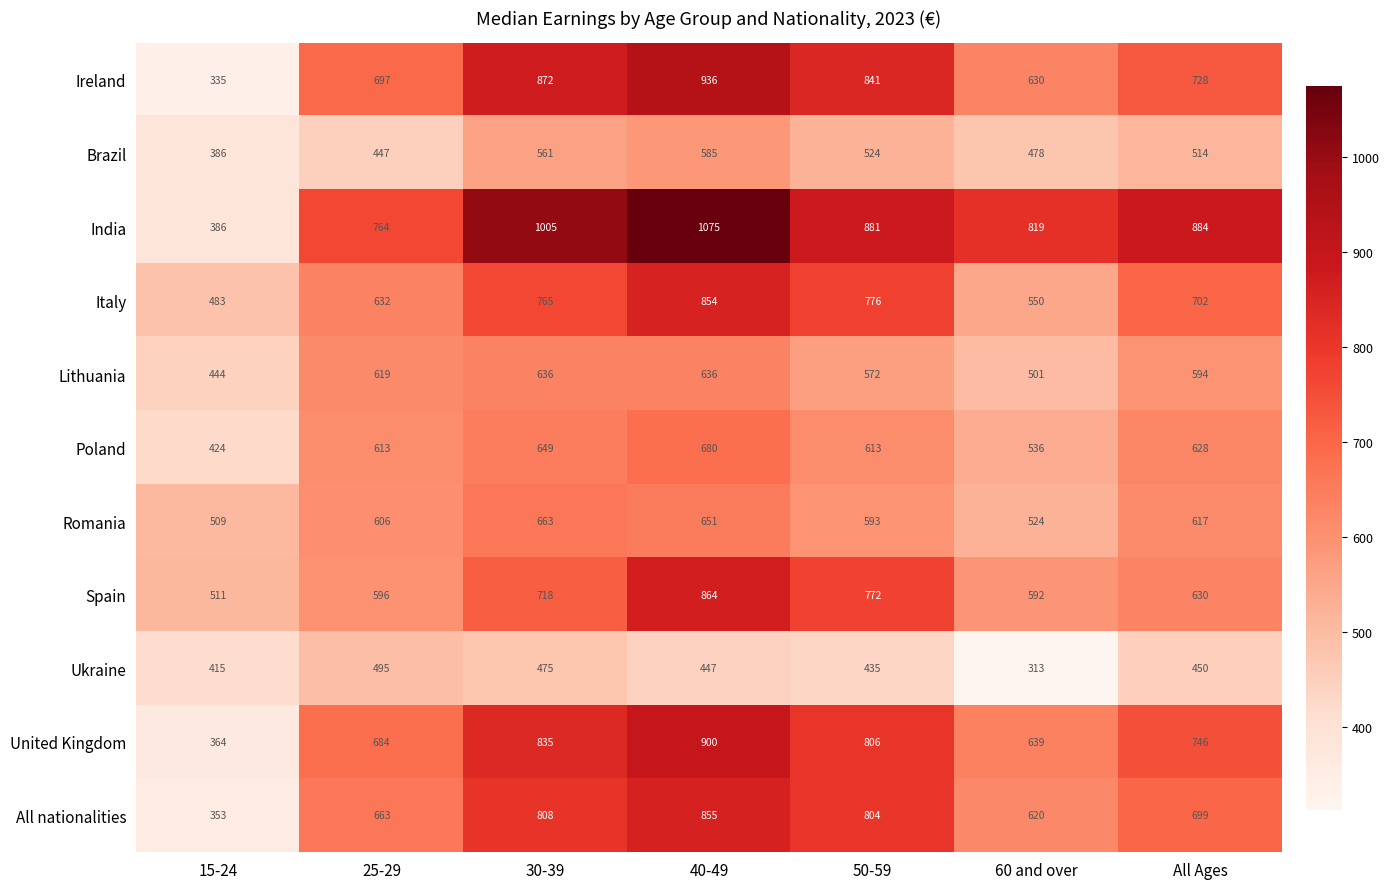

What is the difference between the highest and lowest values at 25-29?

317